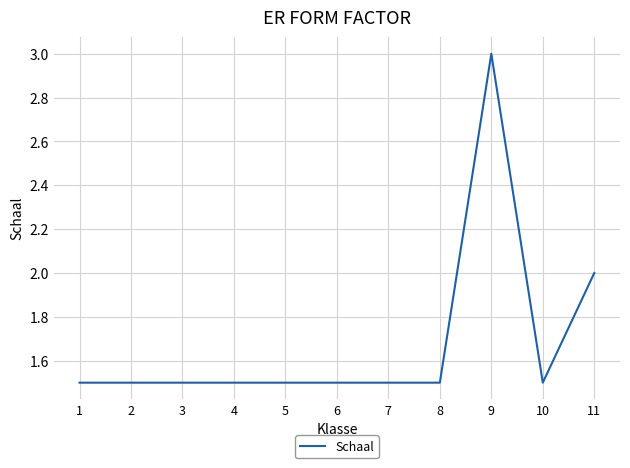

What is the difference between the values at 9 and 6?

1.5